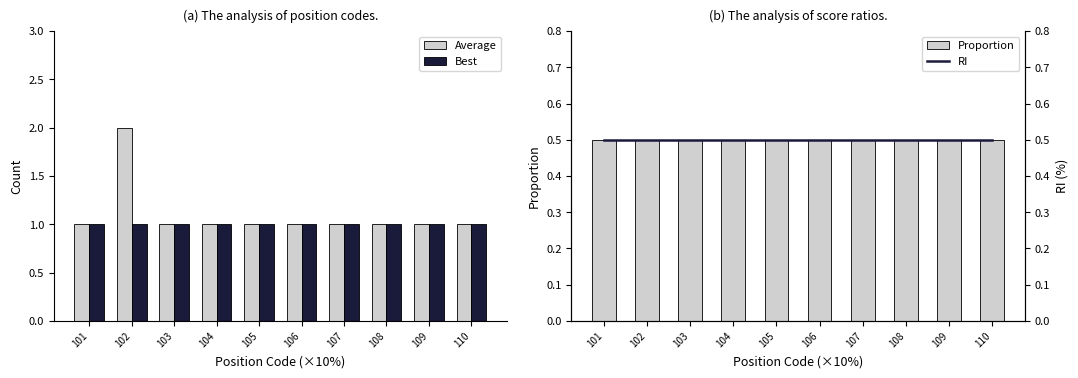

What is the average value of the Proportion series?

0.5